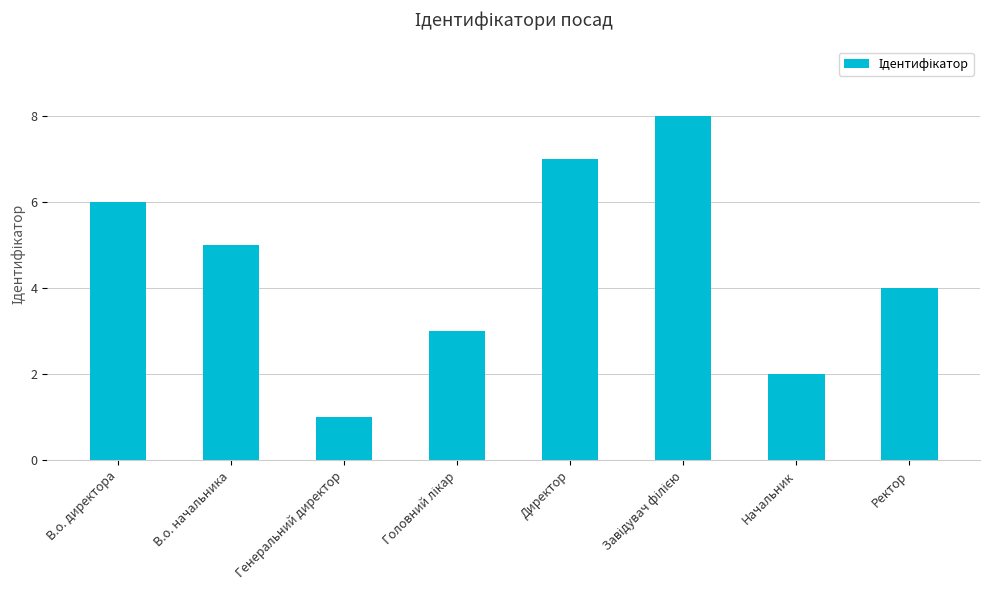

What is the label of the 1st bar from the left?

В.о. директора